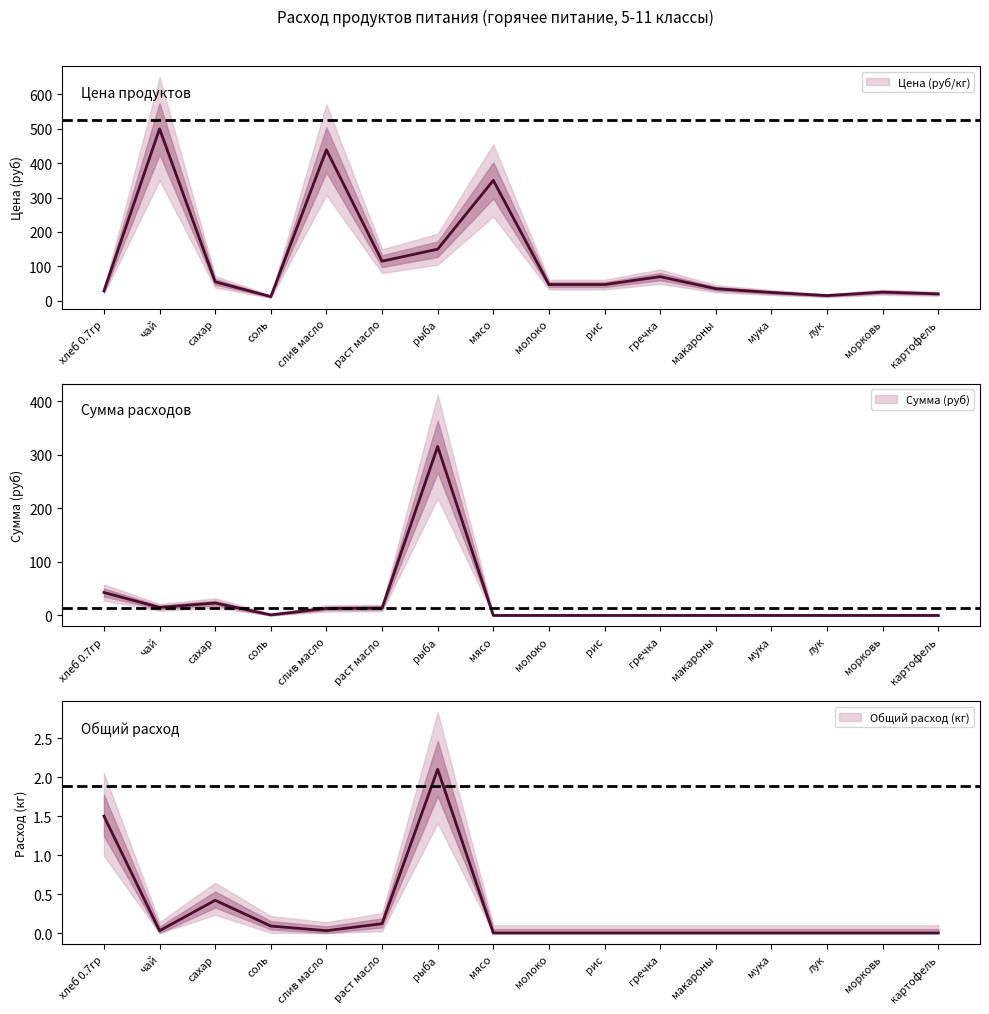

Rank the series by their maximum value, from highest to lowest.

Цена (руб/кг), Сумма (руб), Общий расход (кг)